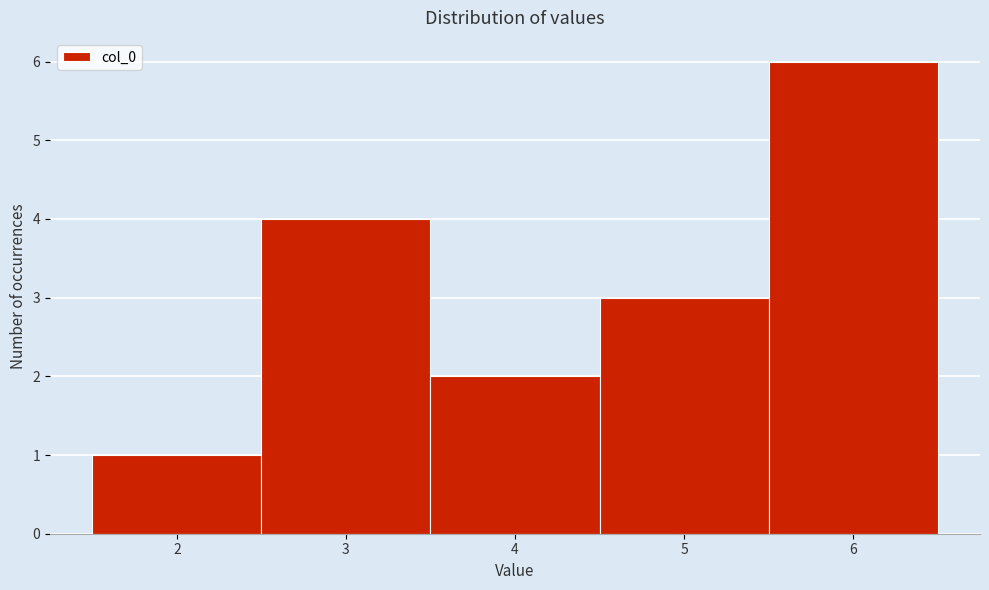

How tall is the bar that spans 5.5 to 6.5 on the x-axis? The values are not printed on the chart, so give them approximately, as read against the axis.

6